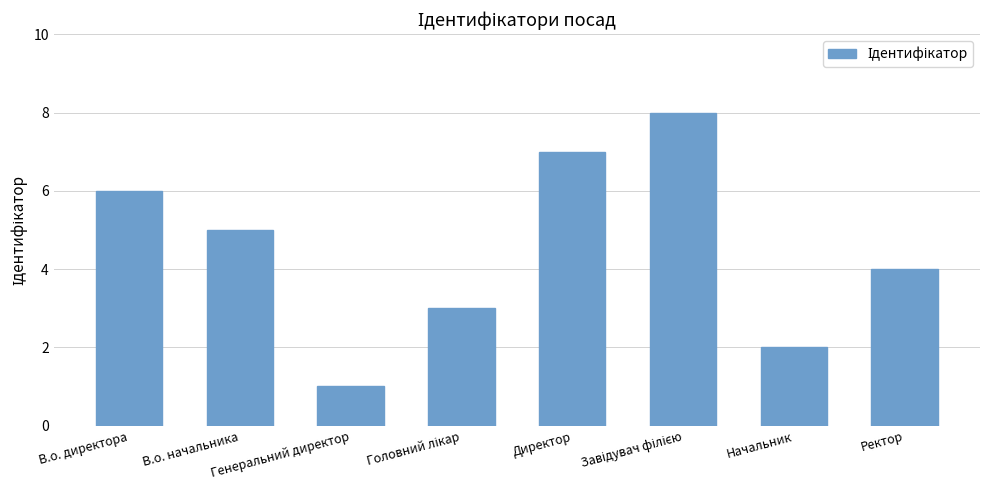

How many values are between 3 and 7?

5